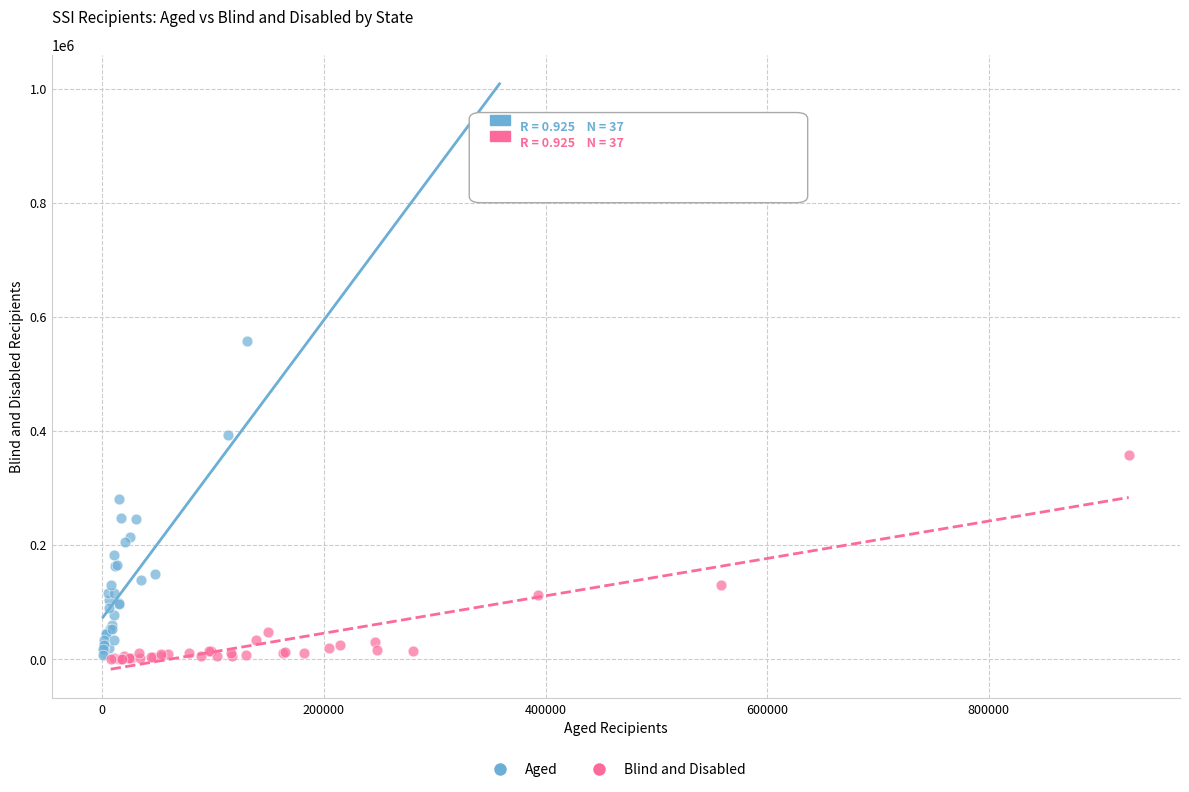

What are all the series names shown in the legend?

Aged, Blind and Disabled